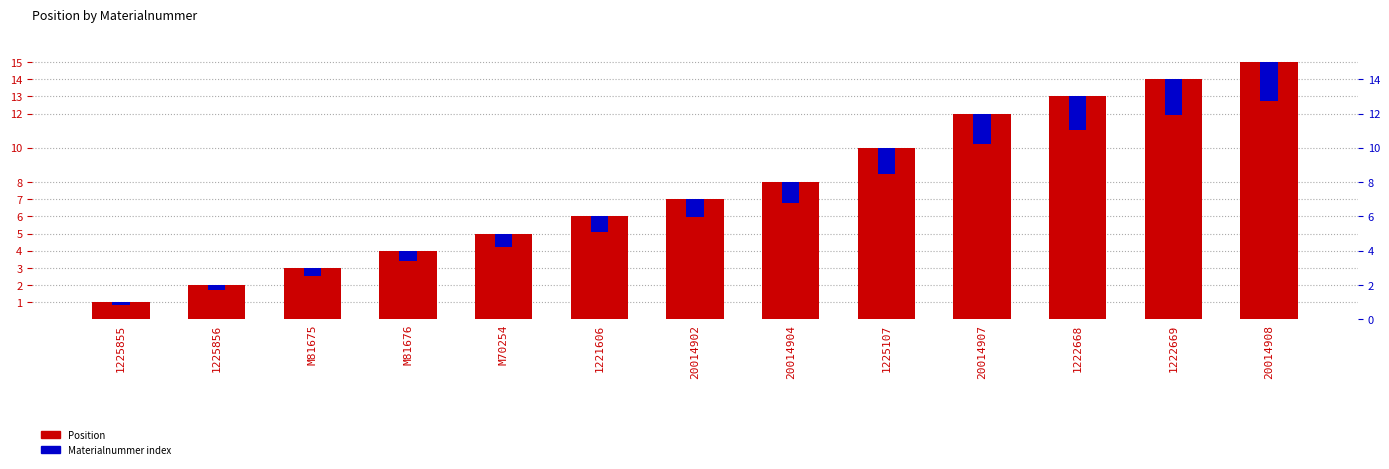

Which category has the lowest value in the Position series?

1225855